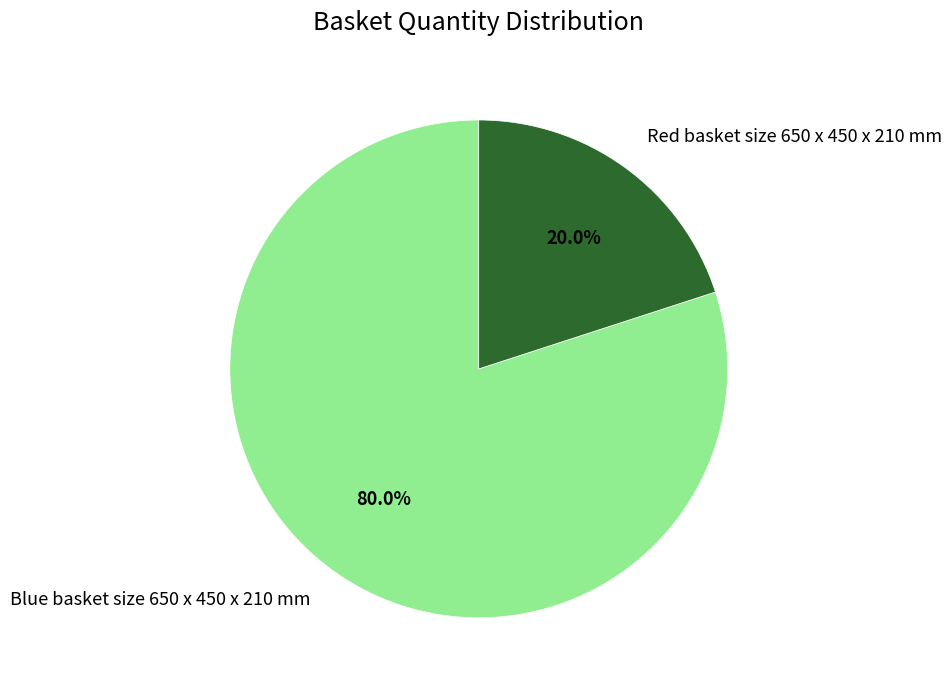

Which category accounts for the majority?

Blue basket size 650 x 450 x 210 mm